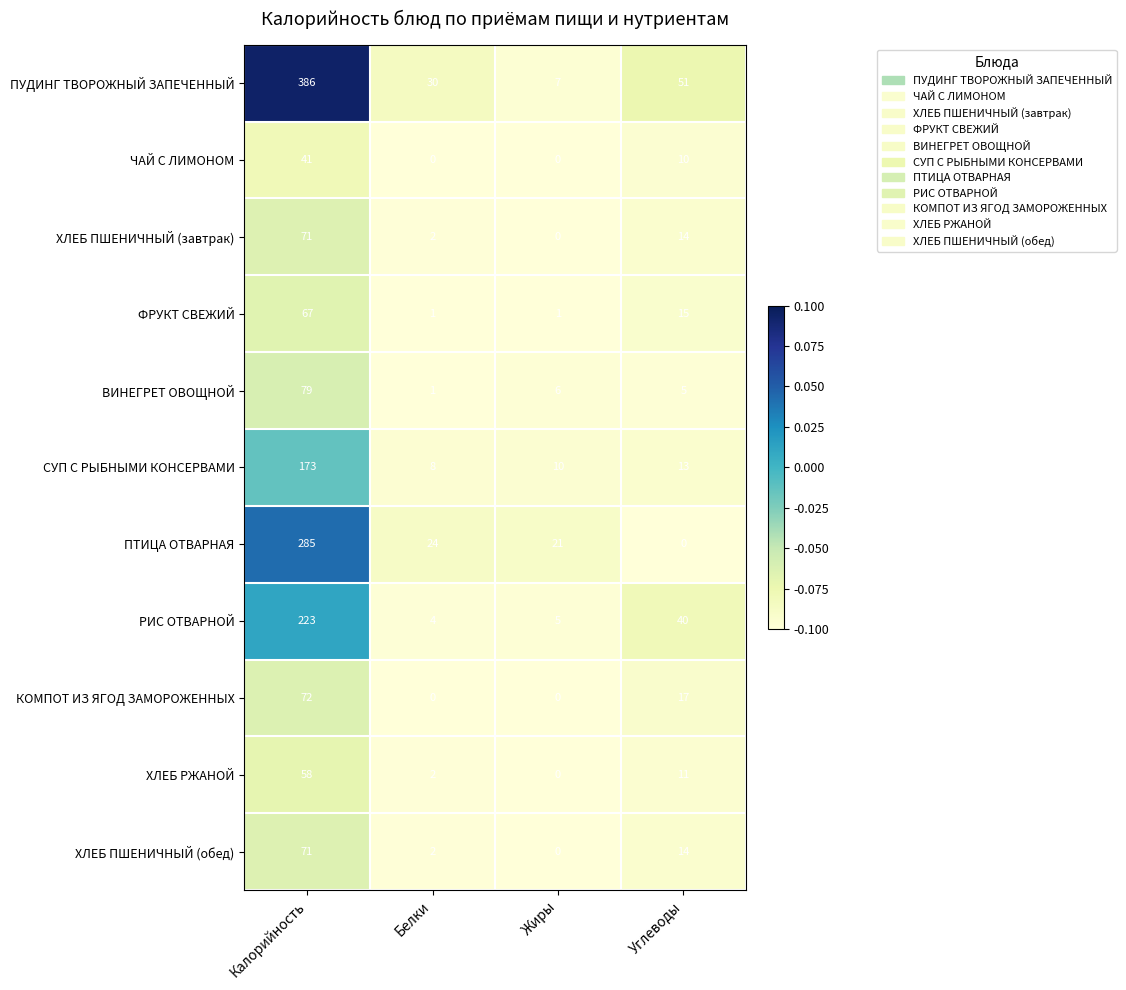

Rank the categories by СУП С РЫБНЫМИ КОНСЕРВАМИ value from highest to lowest.

Калорийность, Углеводы, Жиры, Белки